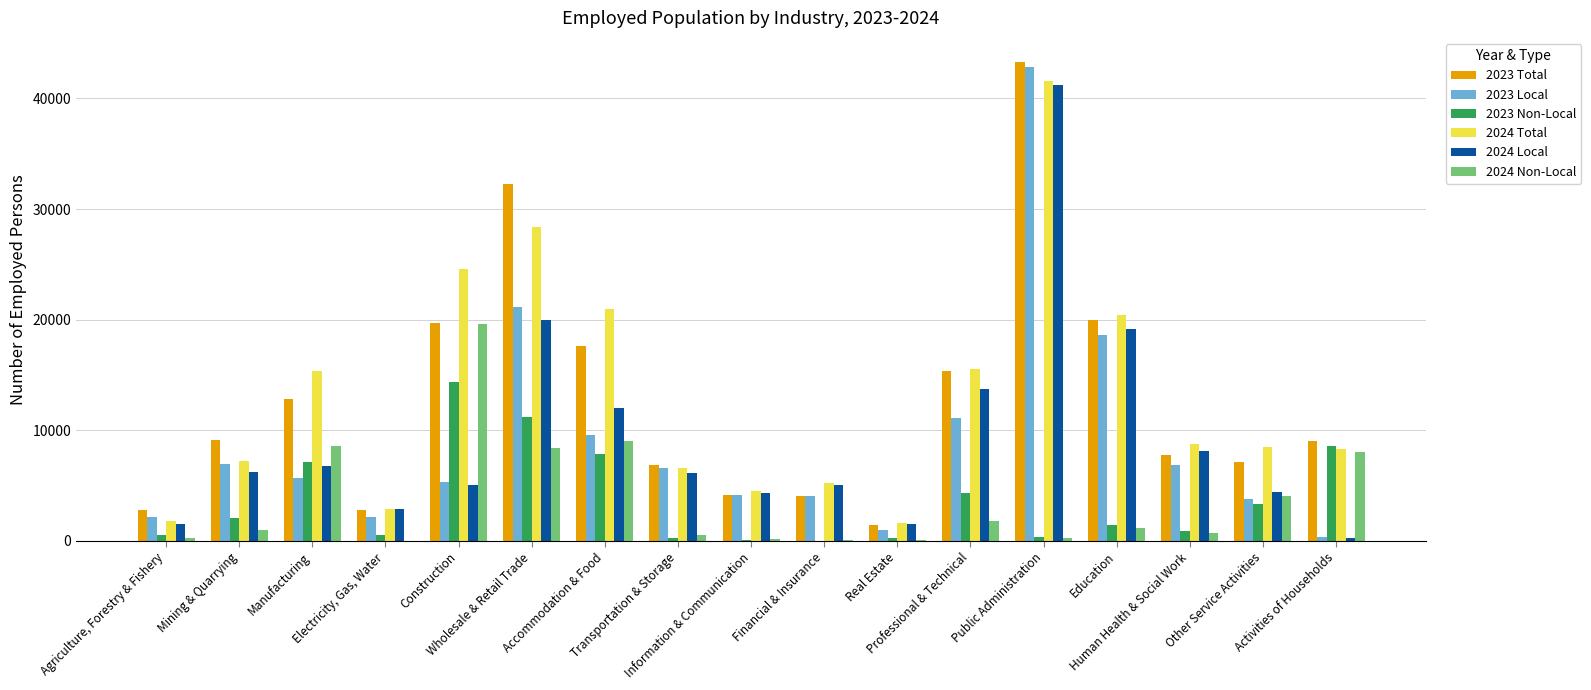

Does the chart contain stacked bars?

No